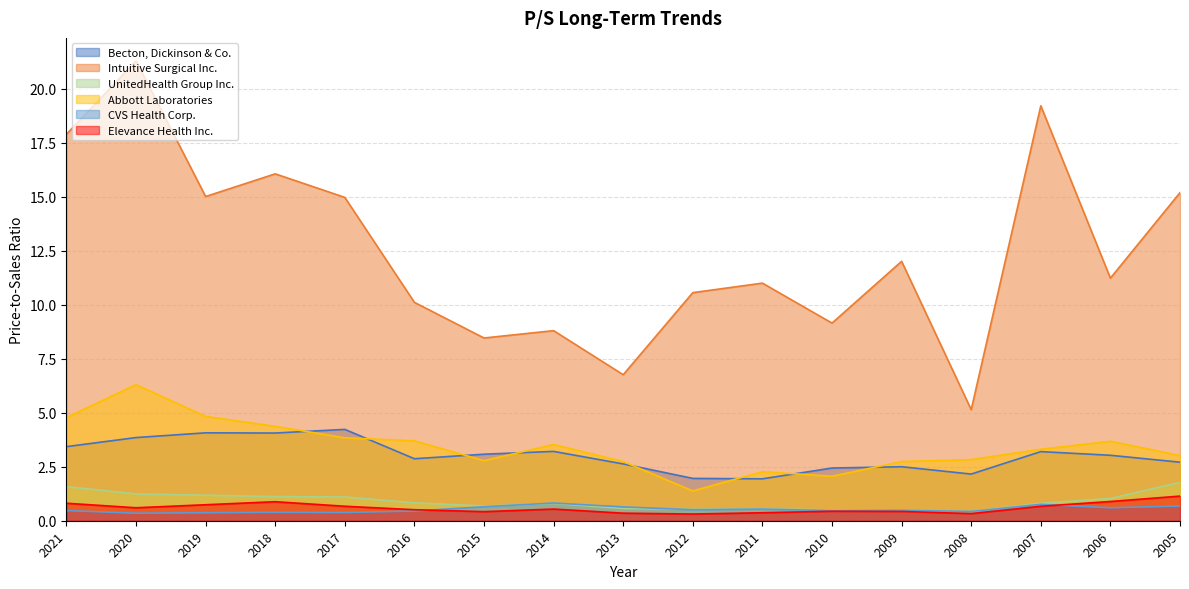

How many CVS Health Corp. values are between 0 and 1?

17